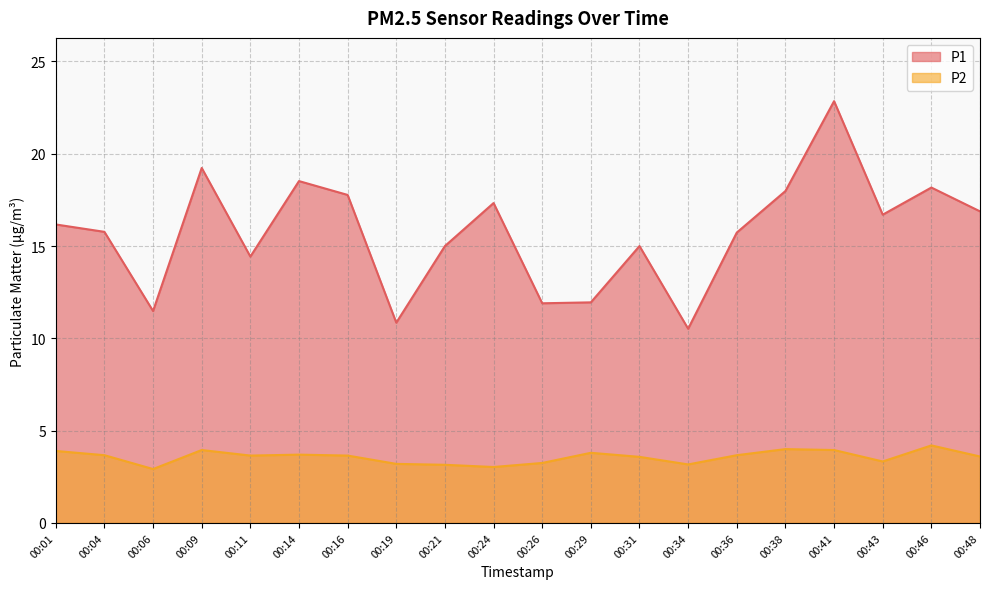

What are all the series names shown in the legend?

P1, P2